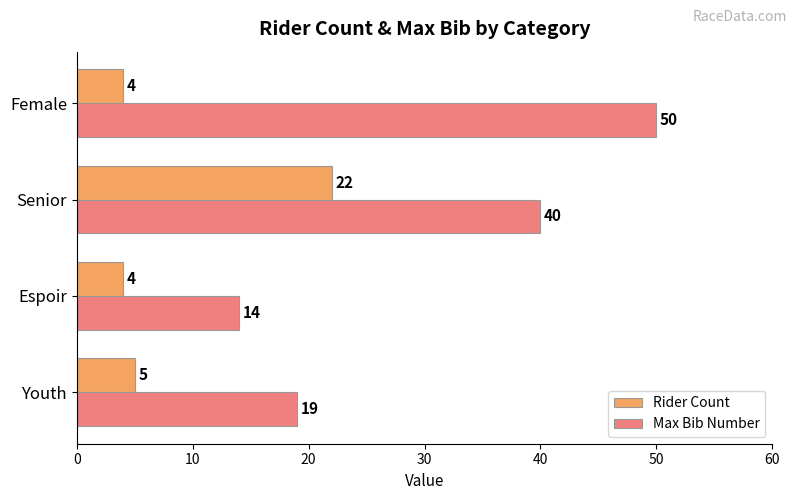

Rank the series by their maximum value, from highest to lowest.

Max Bib Number, Rider Count